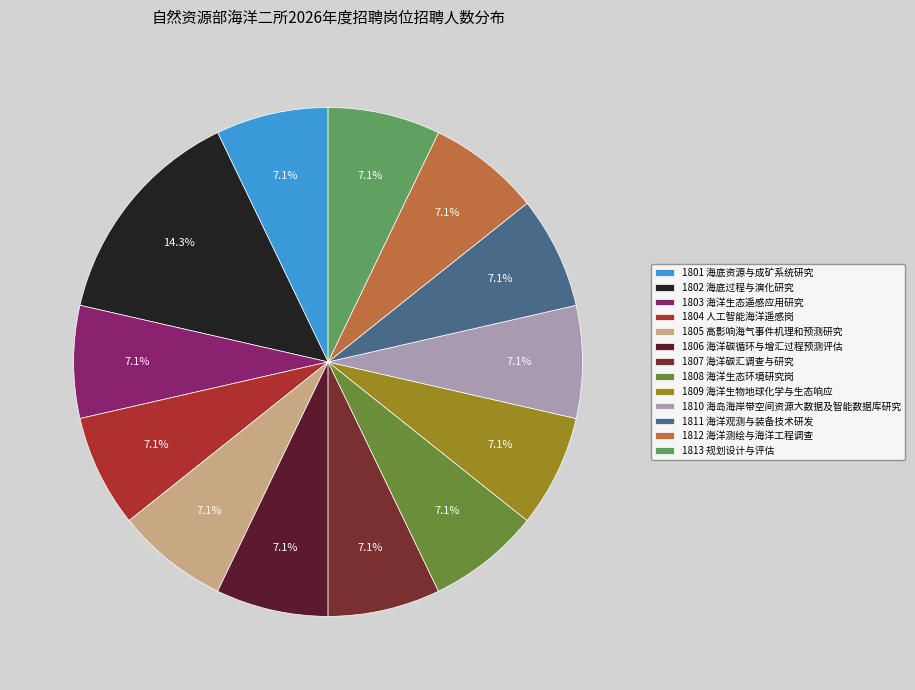

Which category has the biggest portion of the pie?

1802 海底过程与演化研究